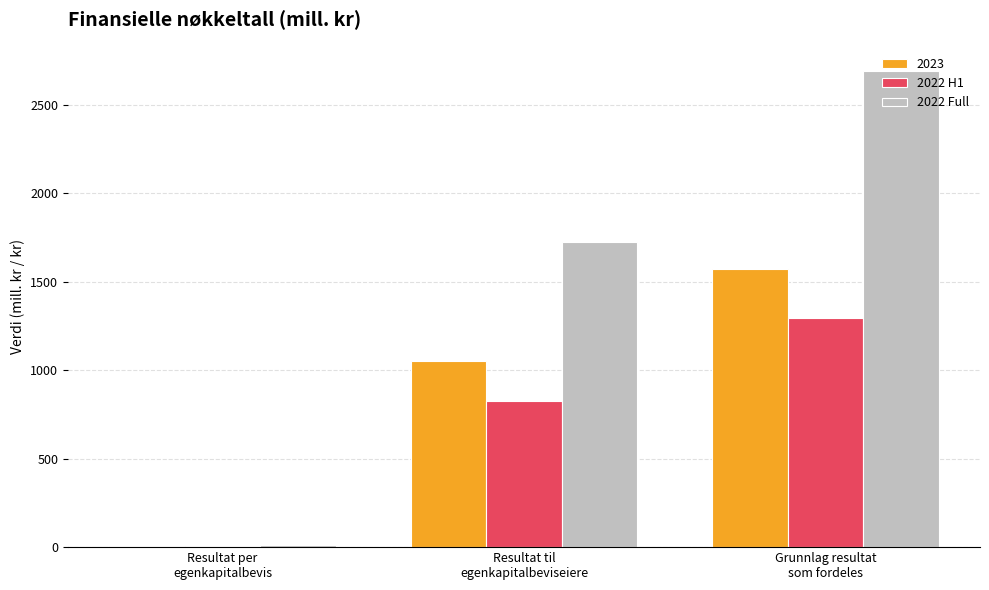

What is the highest value of the 2023 series?

1572.0